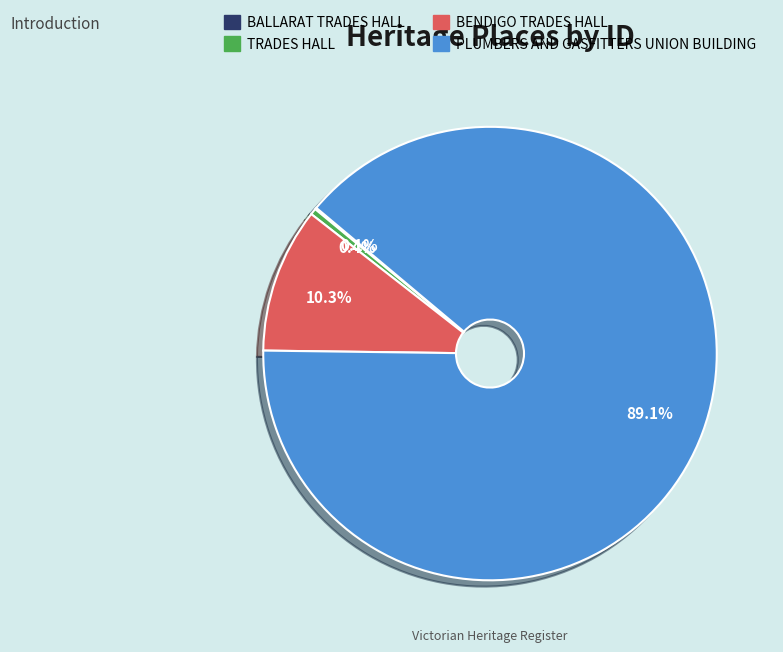

Which has a higher value, BENDIGO TRADES HALL or TRADES HALL?

BENDIGO TRADES HALL